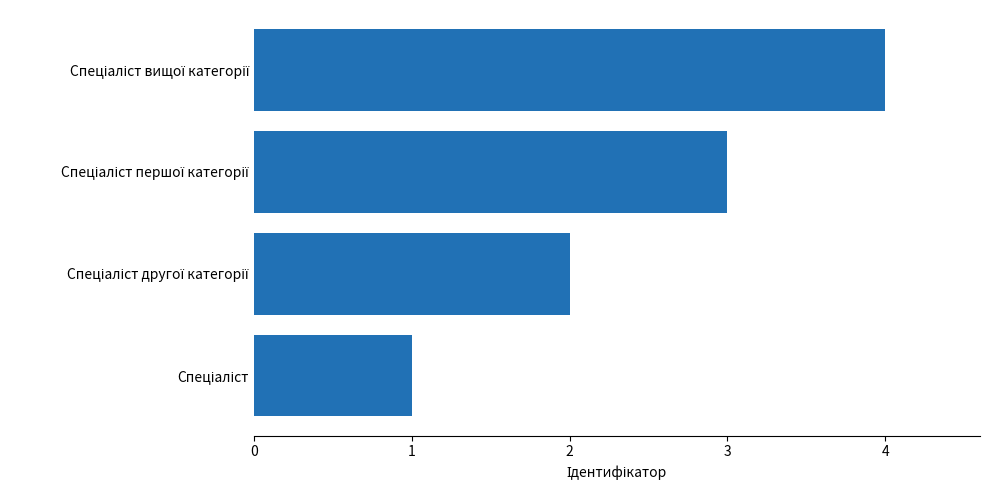

Are the bars grouped side by side (vs. stacked)?

No